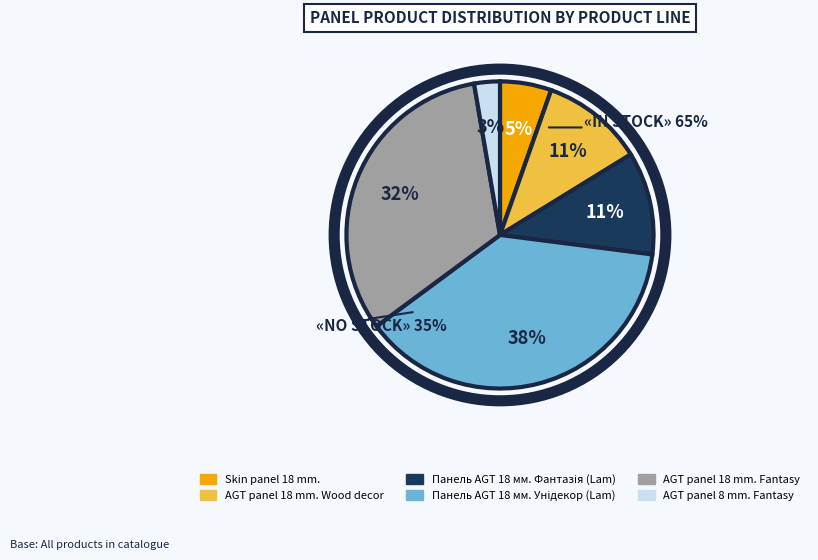

Is it true that AGT panel 18 mm. Fantasy is 42% of the pie?

False